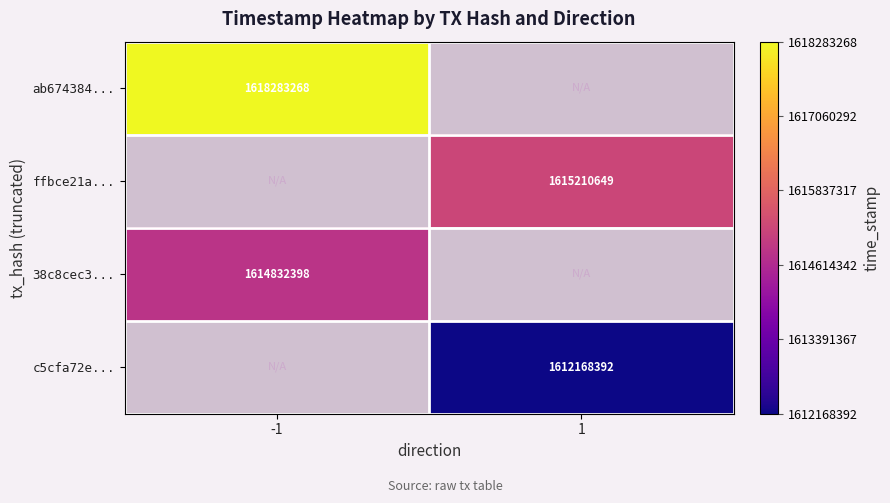

What is the greatest value displayed?

1618283268.0